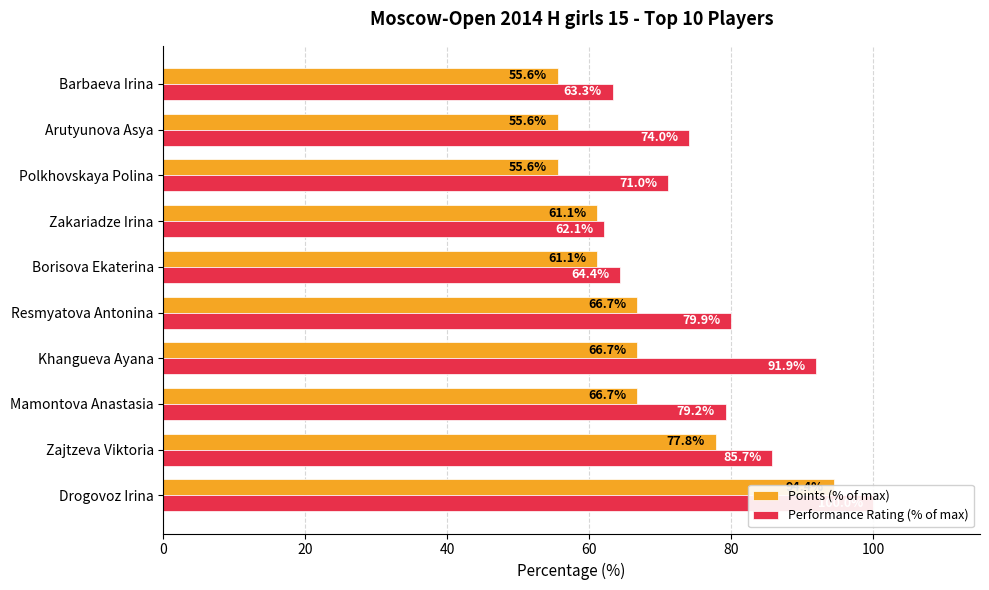

How many values in the Points (% of max) series are below 66?

5